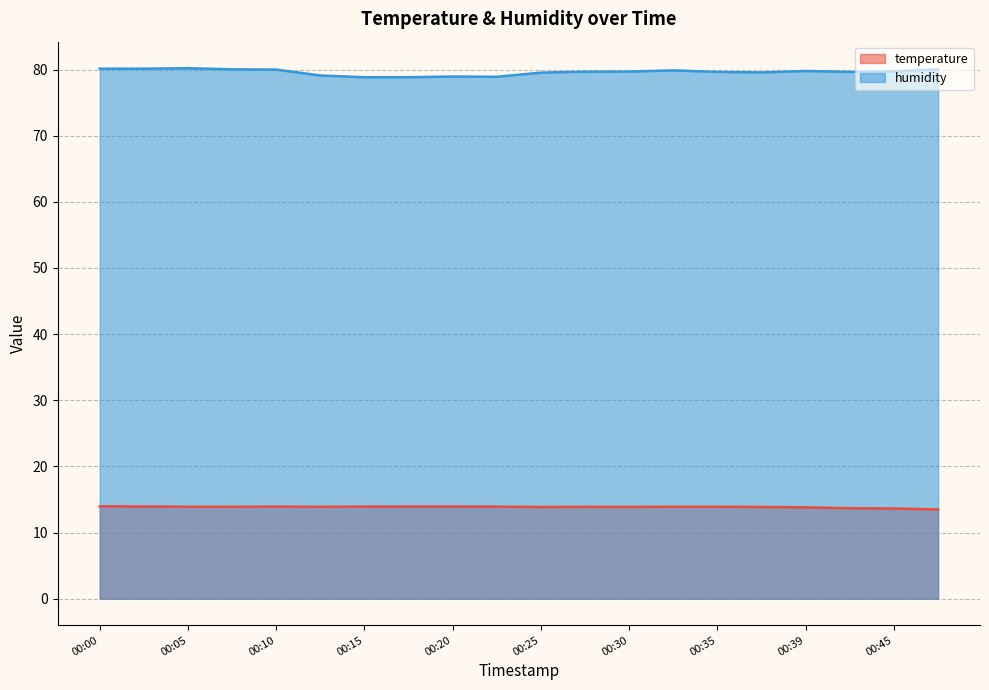

What is the value of the temperature point at the 8th from the left?

13.9